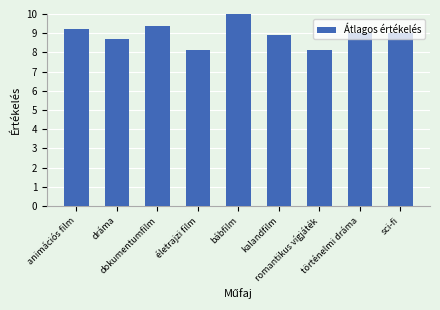

What is the label of the 6th bar from the right?

életrajzi film